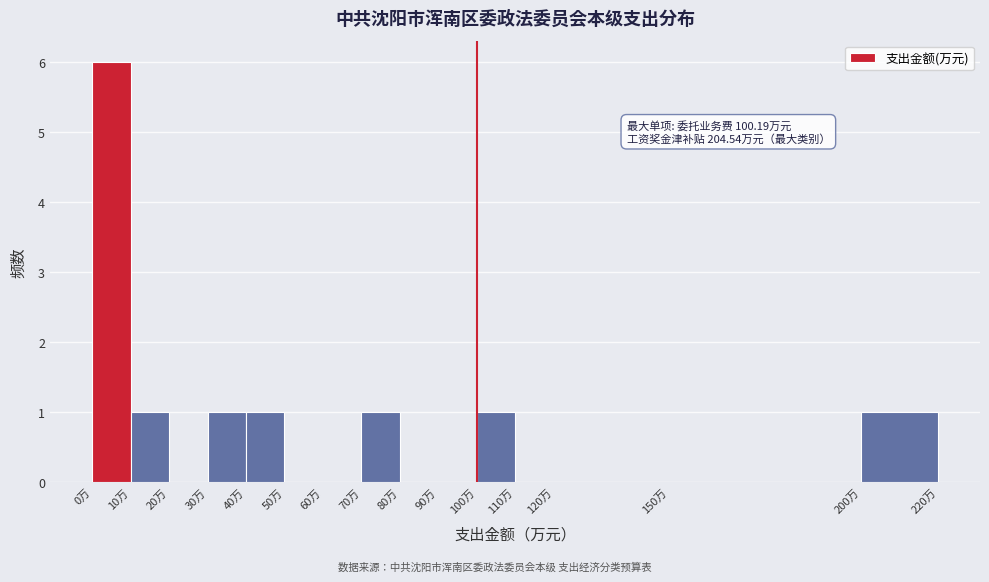

Over which range of the x-axis is the bar tallest?

0 to 10